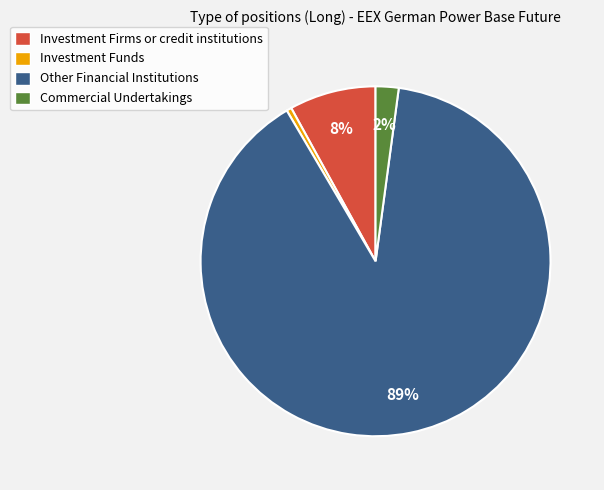

To the nearest percent, what is the average slice percentage?

25%